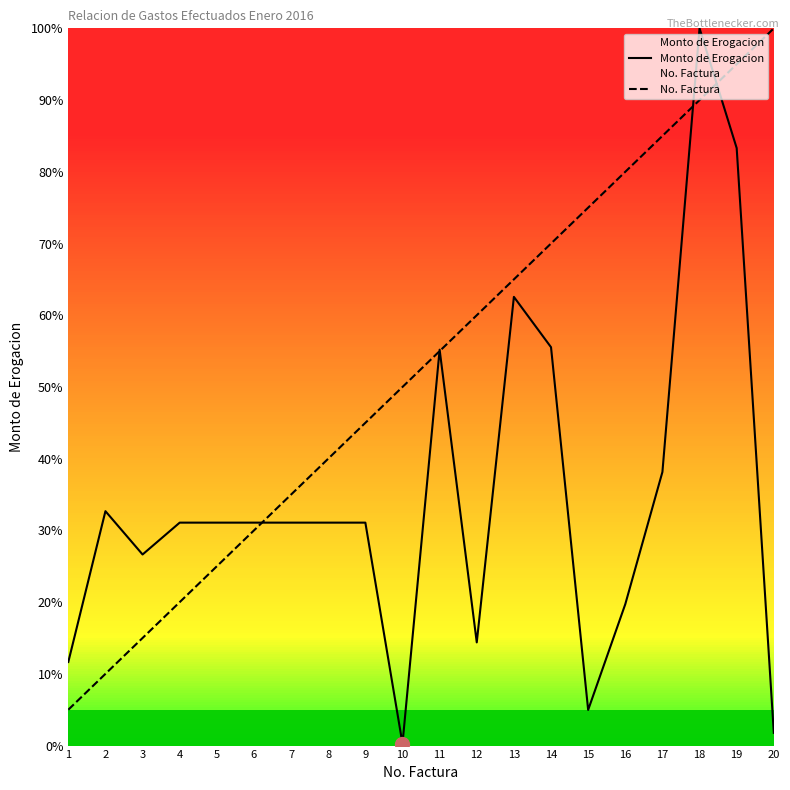

Where do No. Factura and Monto de Erogacion first cross each other?

6 and 7